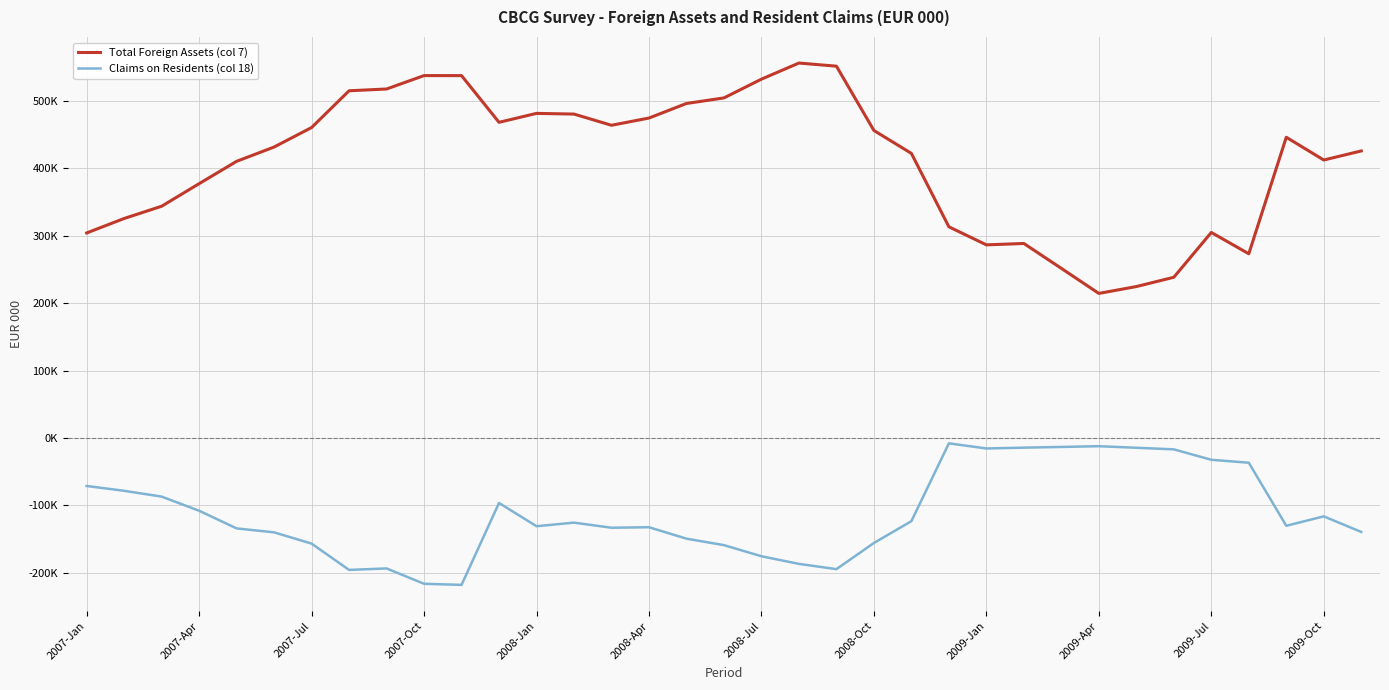

Reading left to right, extract all data points from this chart.

Total Foreign Assets (col 7): 303909.8	325366.8	343523.7	376989.1	410104.1	431307.3	460191.0	514697.4	517334.0	537230.9	537164.7	467937.9	481184.9	480161.2	463548.9	474278.6	495868.7	504127.2	531930.8	555815.1	551170.4	455836.7	421858.4	313042.9	286282.2	288320.3	251409.0	214287.5	224453.9	238226.1	304669.8	273063.0	445781.8	412073.8	425501.2
Claims on Residents (col 18): -71177.6	-78339.1	-86943.2	-107875.9	-134083.5	-139923.3	-156626.6	-195594.8	-193426.8	-216160.5	-217804.9	-96363.4	-130826.0	-125532.7	-133099.2	-132330.5	-149297.9	-158883.5	-175356.3	-186676.7	-194470.0	-155700.2	-123346.7	-7961.0	-15581.7	-14360.4	-13313.4	-12202.9	-14540.6	-16876.8	-32357.5	-36701.2	-130191.6	-116205.1	-139350.5